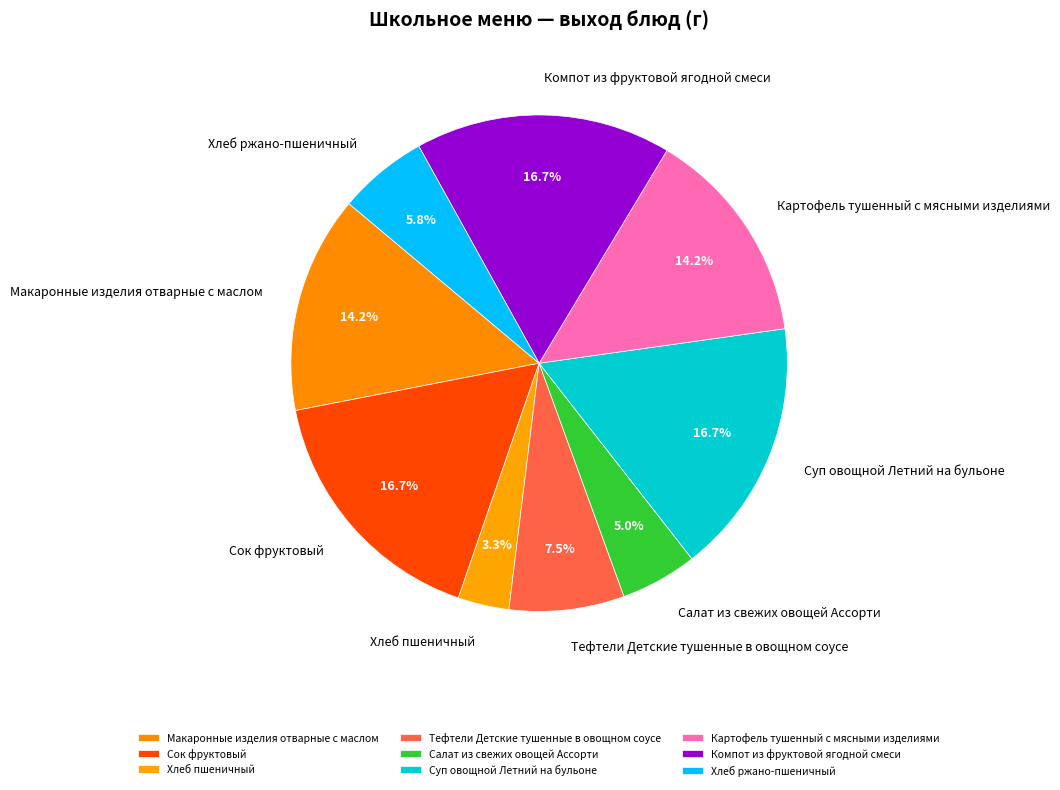

What is the smallest slice in the pie chart?

Хлеб пшеничный